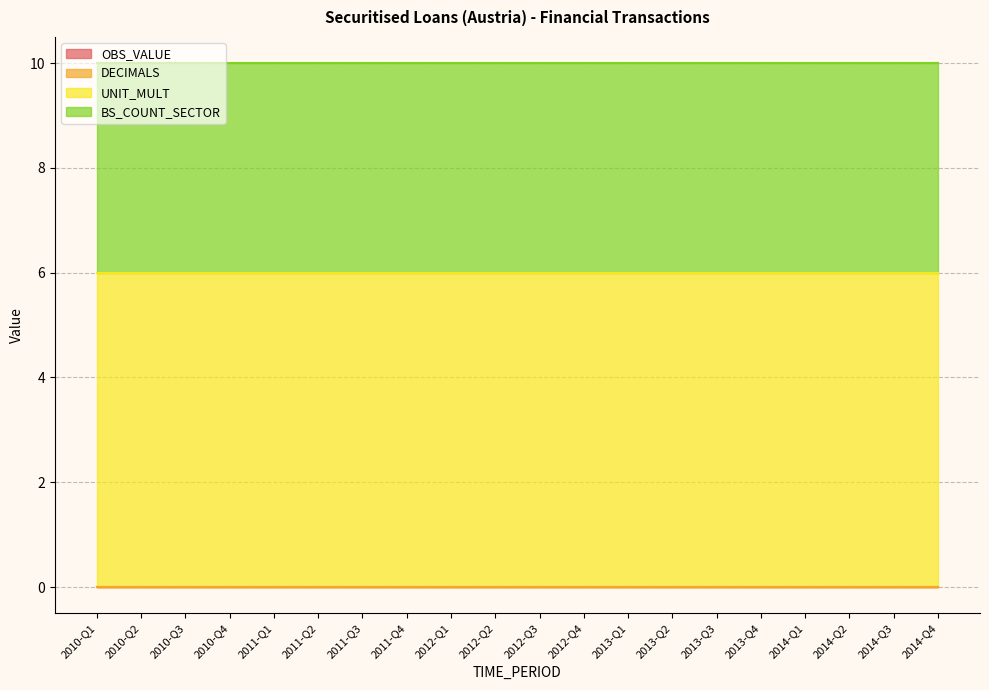

True or false: UNIT_MULT has a value of 3 at 2013-Q1.

False